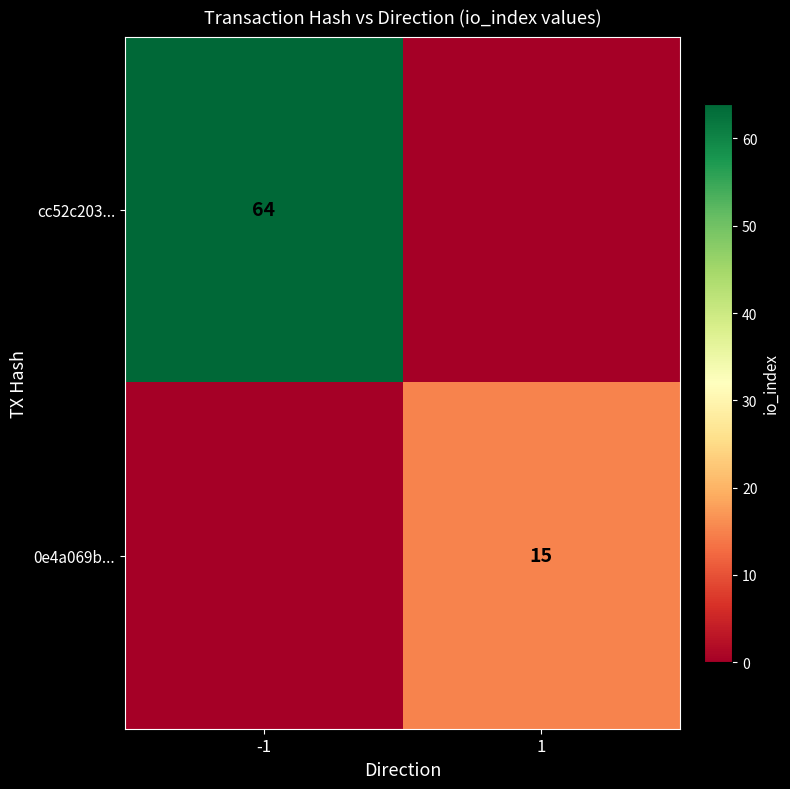

Is it true that cc52c203... equals 64 at -1?

True